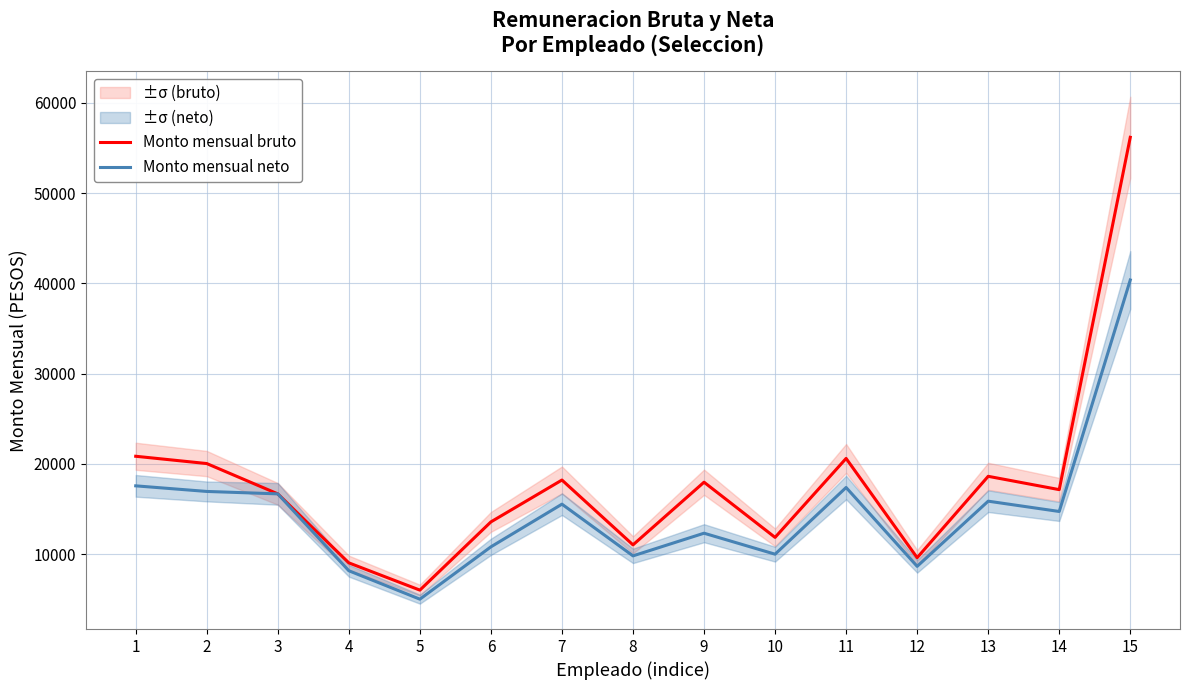

Reading left to right, extract all data points from this chart.

Monto mensual bruto: 1=20837.2	2=20029.7	3=16671.2	4=9027.4	5=6007.3	6=13565.4	7=18203.7	8=11020.8	9=17963.5	10=11848.1	11=20597.1	12=9599.7	13=18615.7	14=17140.0	15=56172.5
Monto mensual neto: 1=17560.1	2=16939.5	3=16671.2	4=8153.5	5=5004.6	6=10802.8	7=15530.4	8=9803.1	9=12312.6	10=9988.2	11=17376.8	12=8641.8	13=15861.4	14=14720.0	15=40365.8